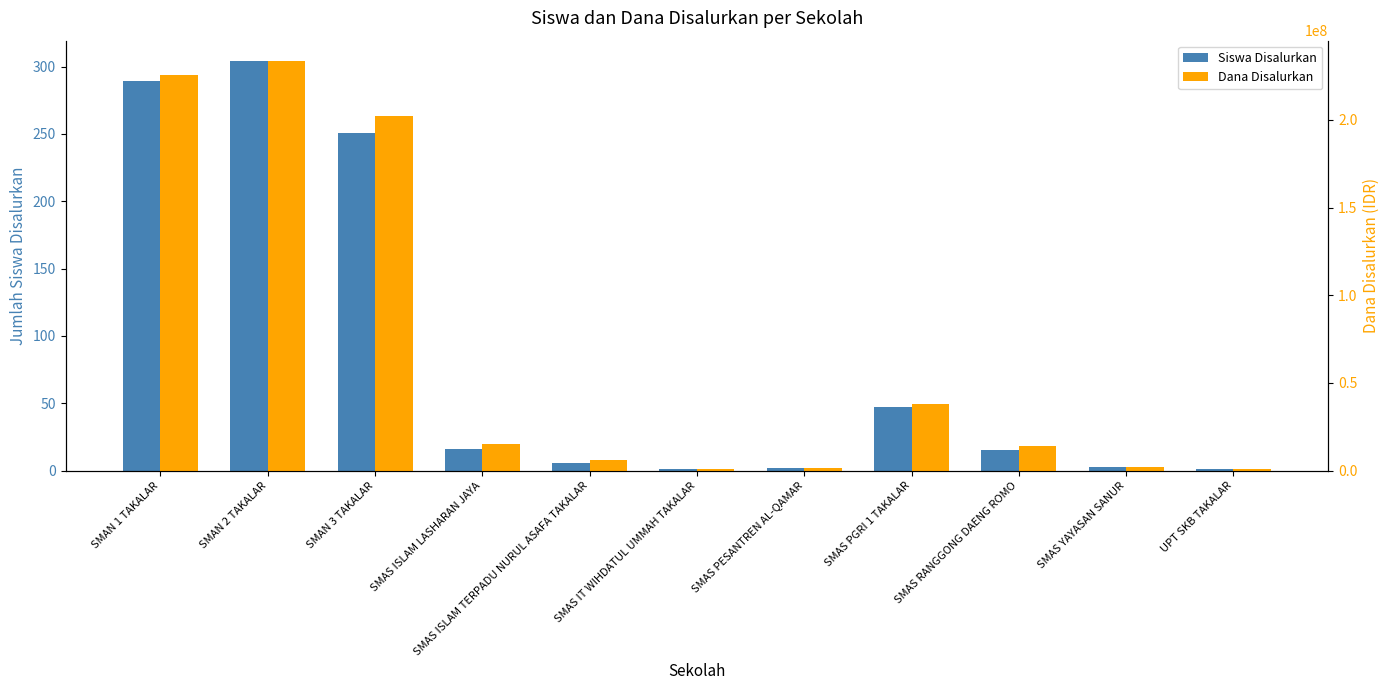

Where does the Siswa Disalurkan series first go above 15?

SMAN 1 TAKALAR